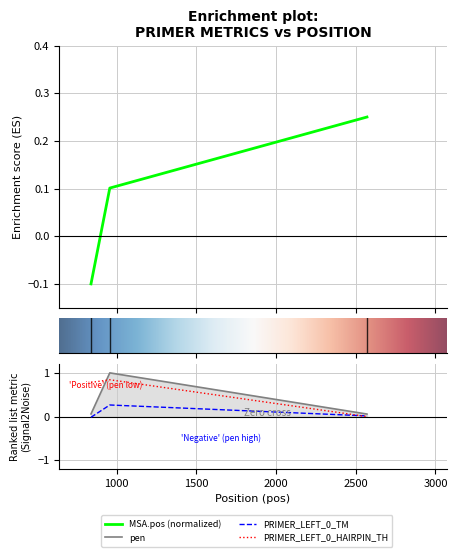

How many lines are shown in the chart?

4